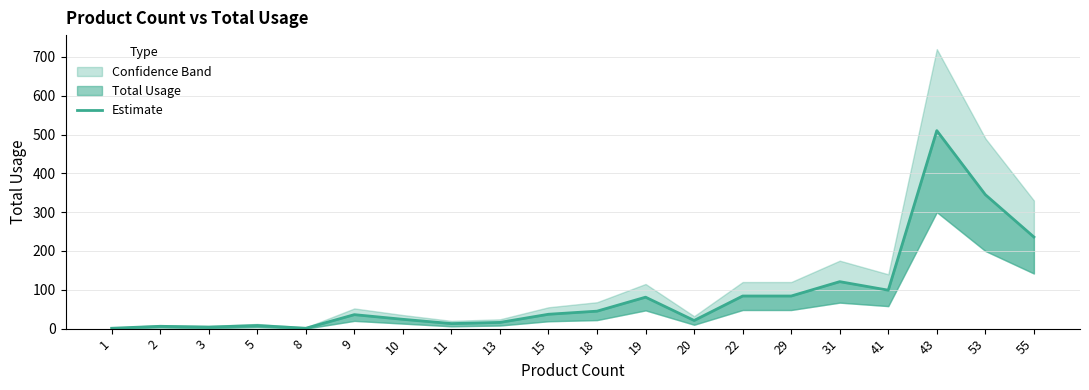

What is the value of the 13th point from the left?

21